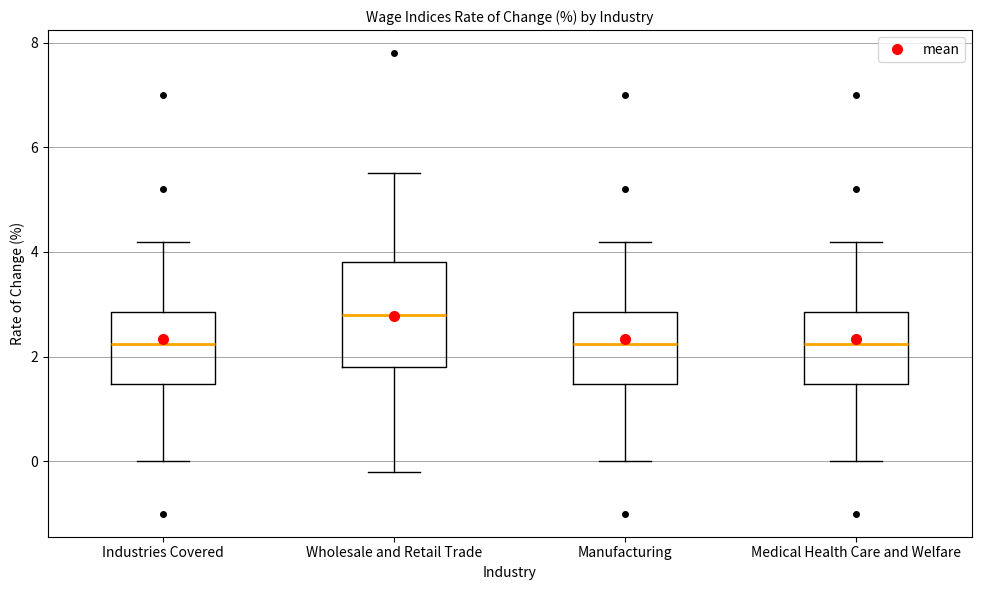

Reading left to right, transcribe this box plot: for each box, give where its median line is, the range the box spans, and where its two whiskers end, as read against the y-axis. The values are not printed on the chart, so give them approximately, as read against the axis.

Industries Covered: median 2.2, box 1.4 to 2.8, whiskers 0.0 to 4.2
Wholesale and Retail Trade: median 2.8, box 1.8 to 3.8, whiskers -0.2 to 5.6
Manufacturing: median 2.2, box 1.4 to 2.8, whiskers 0.0 to 4.2
Medical Health Care and Welfare: median 2.2, box 1.4 to 2.8, whiskers 0.0 to 4.2